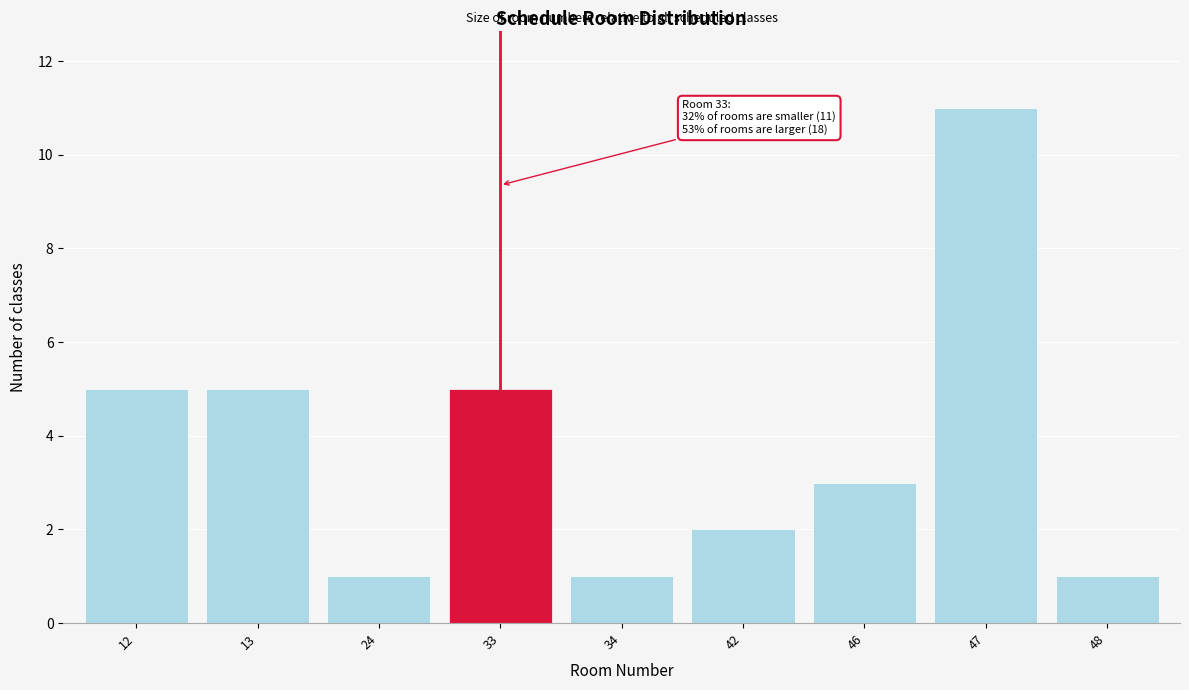

Reading left to right, transcribe all the data shown in this chart.

5	5	1	5	1	2	3	11	1